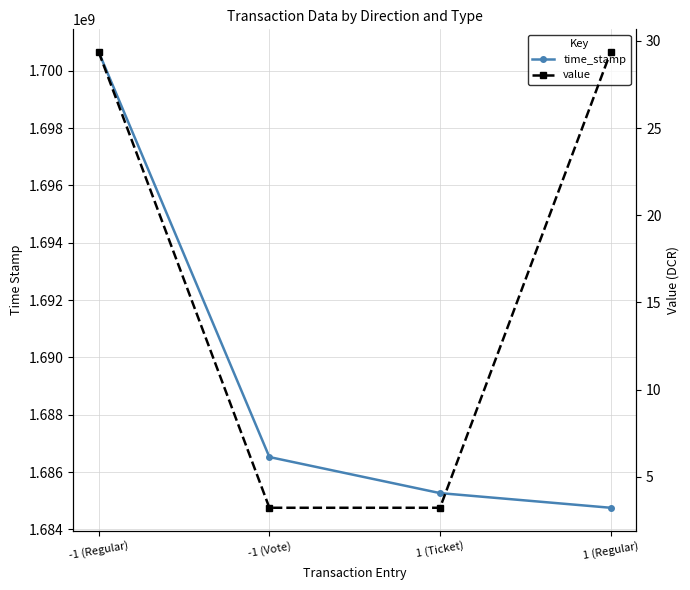

Which label corresponds to the largest value in the chart?

-1 (Regular)